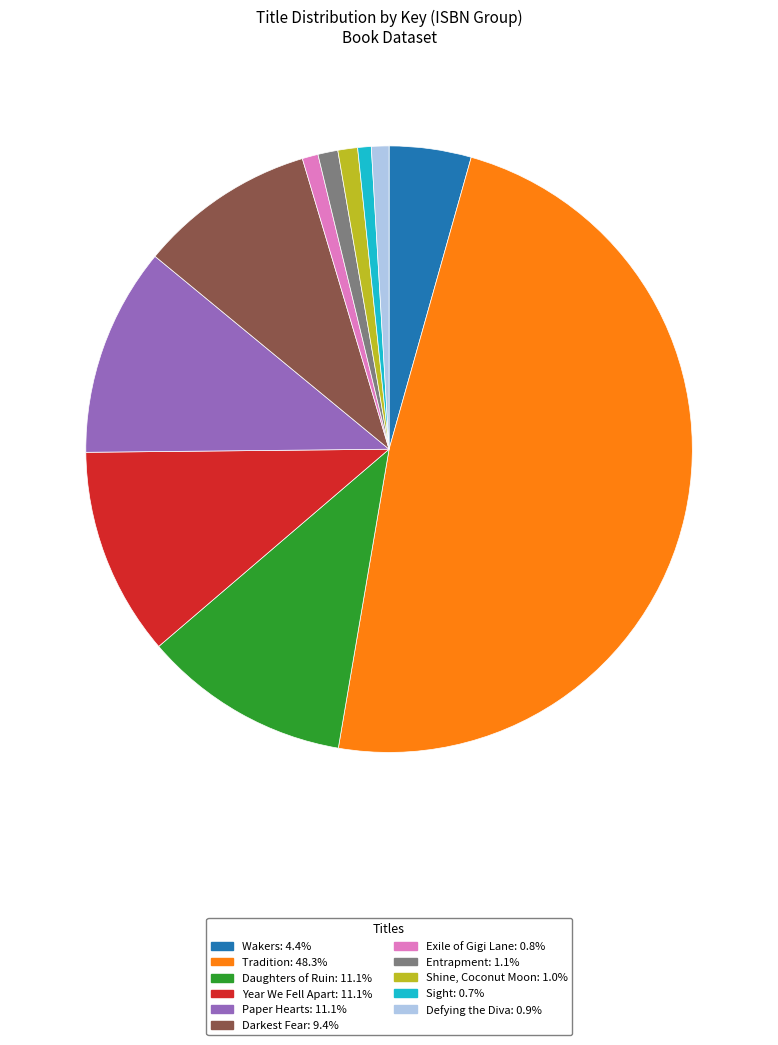

Between Darkest Fear and Defying the Diva, which is larger?

Darkest Fear